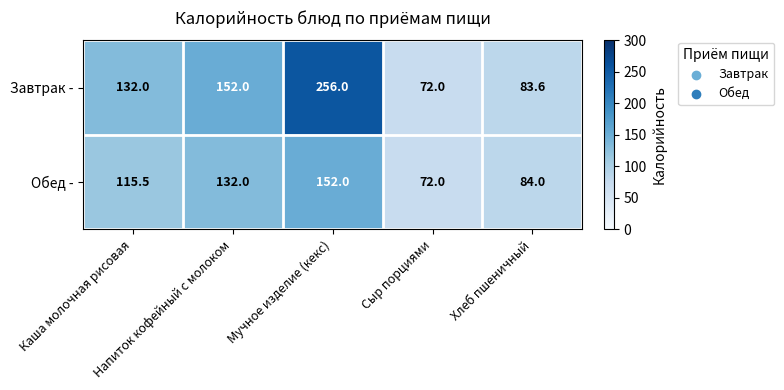

What is the average value of the Обед - series?

111.1